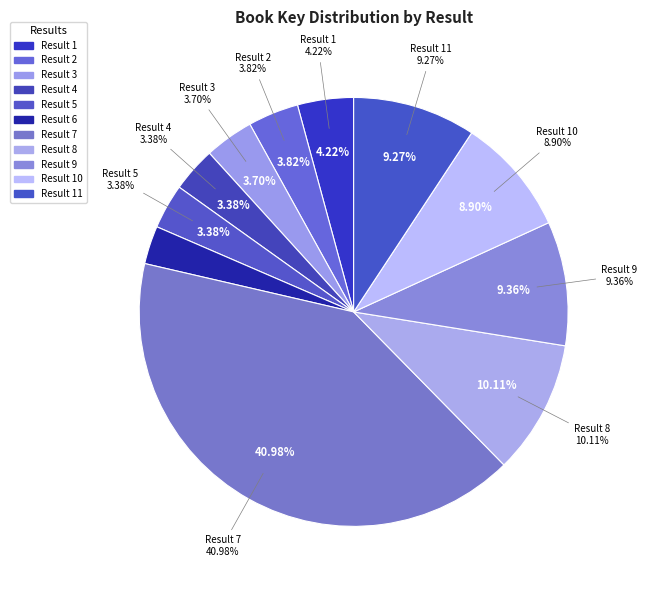

What is the smallest slice in the pie chart?

6